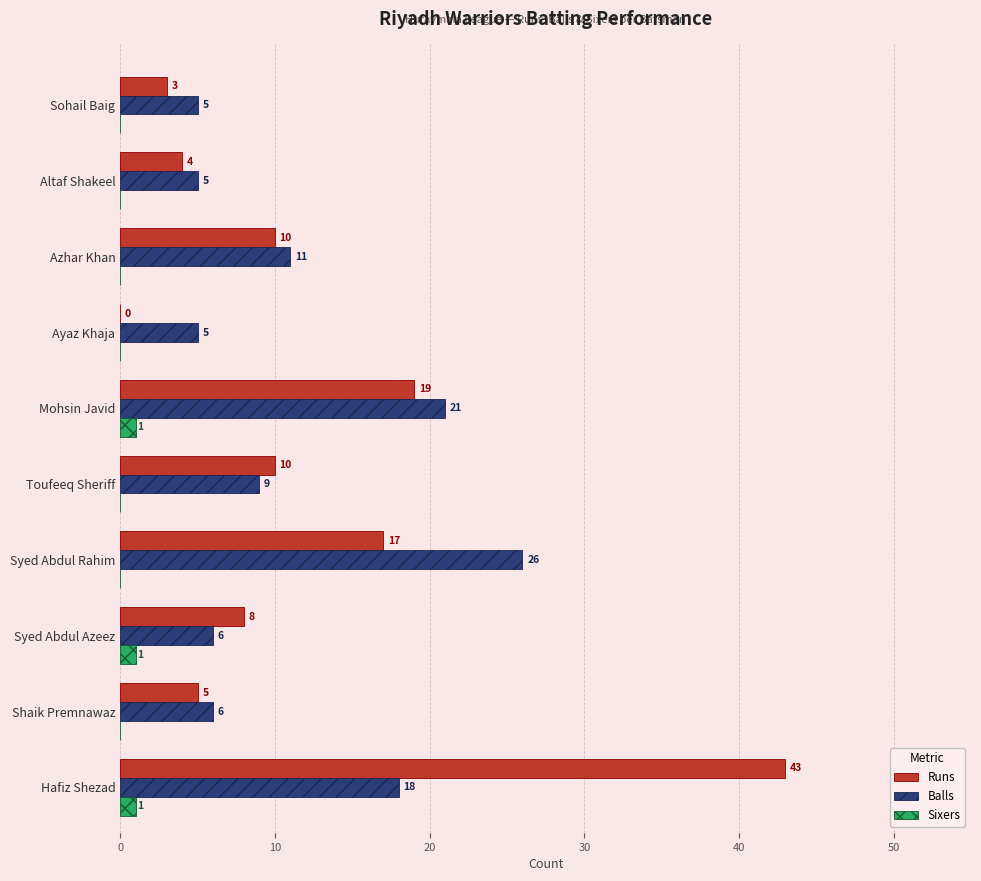

What is the maximum value for Sixers?

1